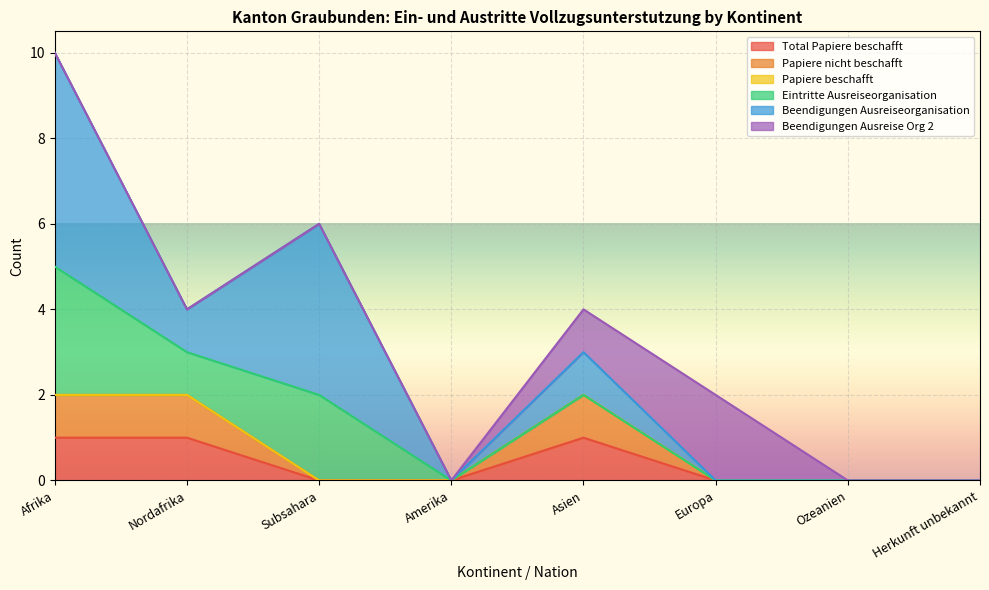

What is the spread (max minus min) of values at Asien?

1